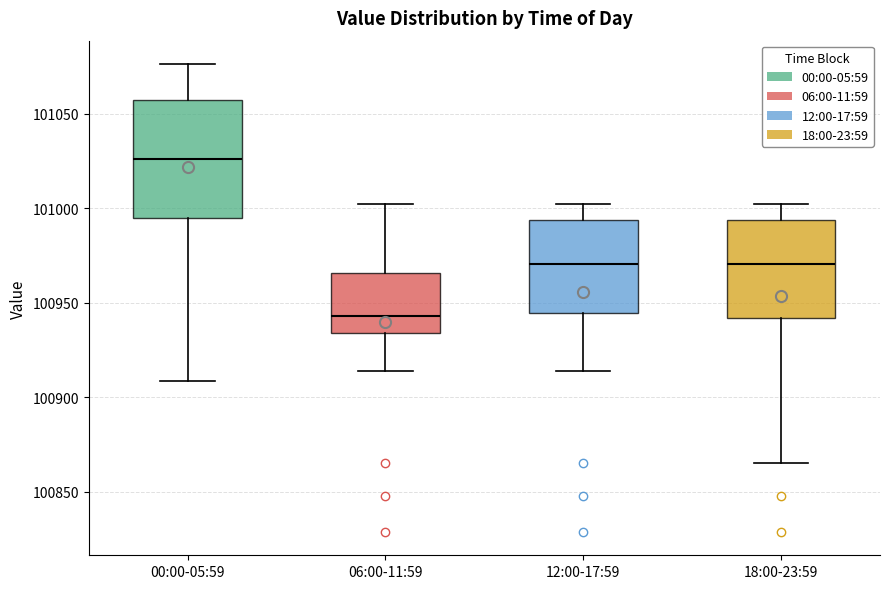

Reading left to right, read every box against the y-axis: the position of its median line, the range the box covers, and the ends of its whiskers. The values are not printed on the chart, so give them approximately, as read against the axis.

00:00-05:59: median 101025, box 100995 to 101055, whiskers 100910 to 101075
06:00-11:59: median 100945, box 100935 to 100965, whiskers 100915 to 101005
12:00-17:59: median 100970, box 100945 to 100995, whiskers 100915 to 101005
18:00-23:59: median 100970, box 100940 to 100995, whiskers 100865 to 101005